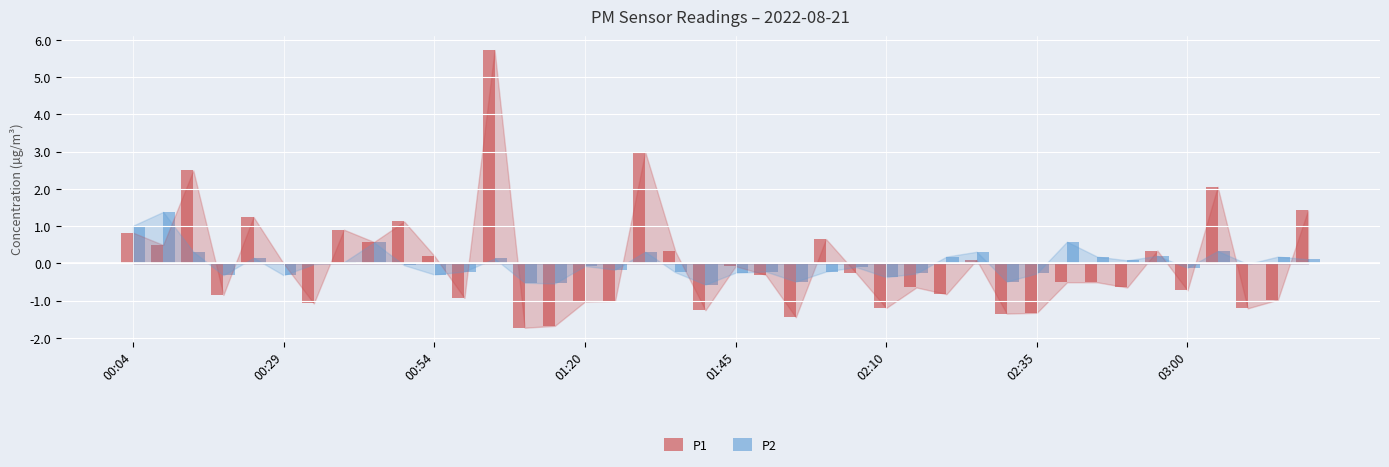

What is the maximum value for P1?

5.7